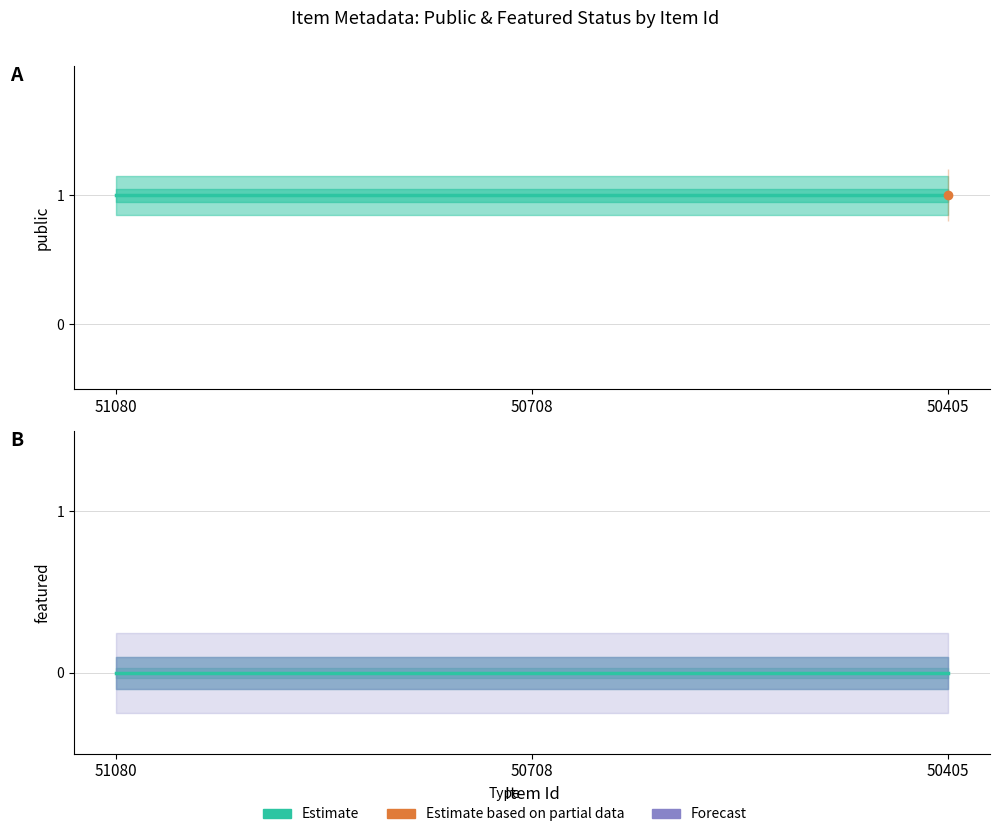

What is the lowest value of the public series?

1